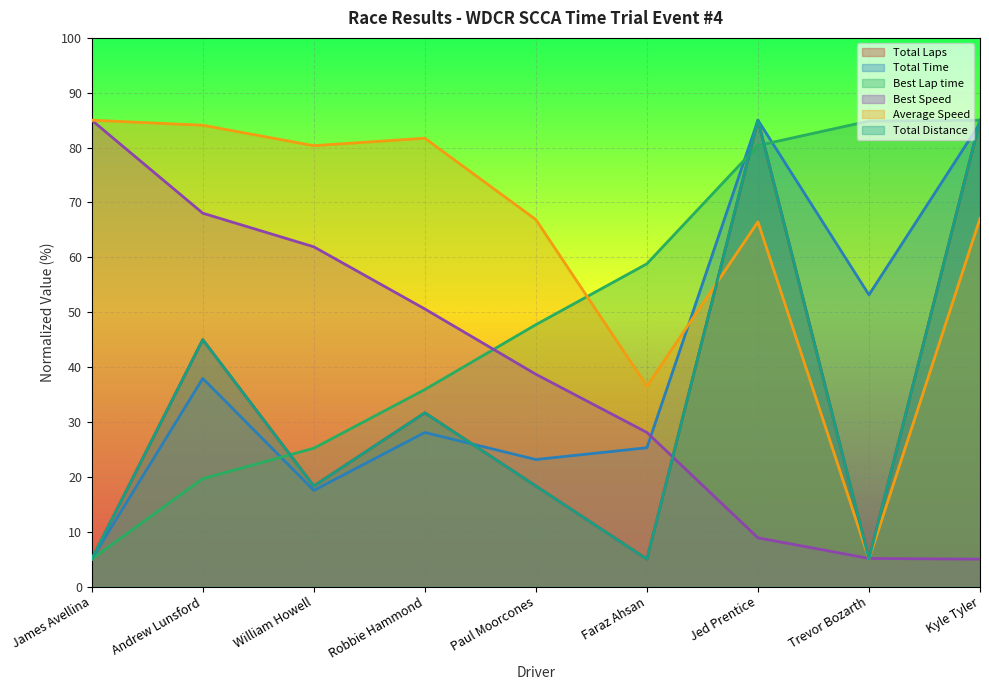

At which category is the sum across all series the highest?

Kyle Tyler